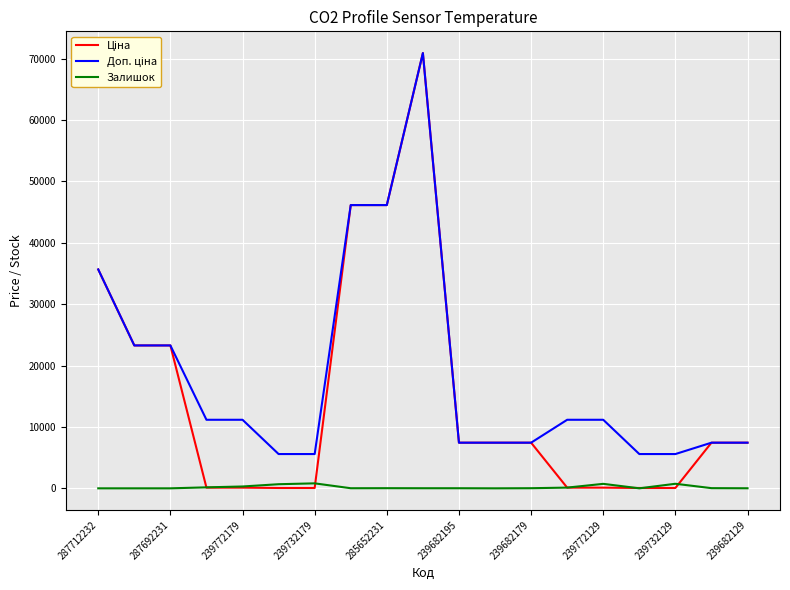

What is the value of the Доп. ціна point at the 1st from the left?

35659.4